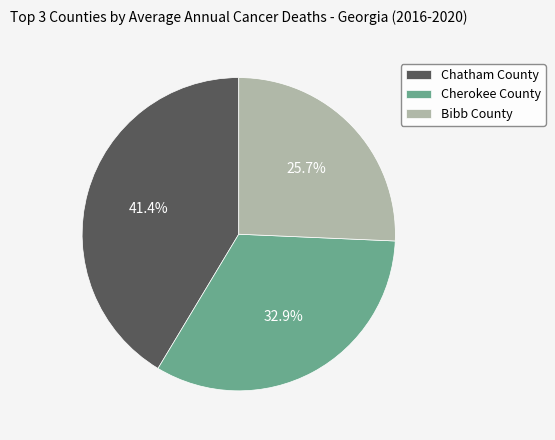

Do Cherokee County and Bibb County together represent more than half of the pie?

Yes